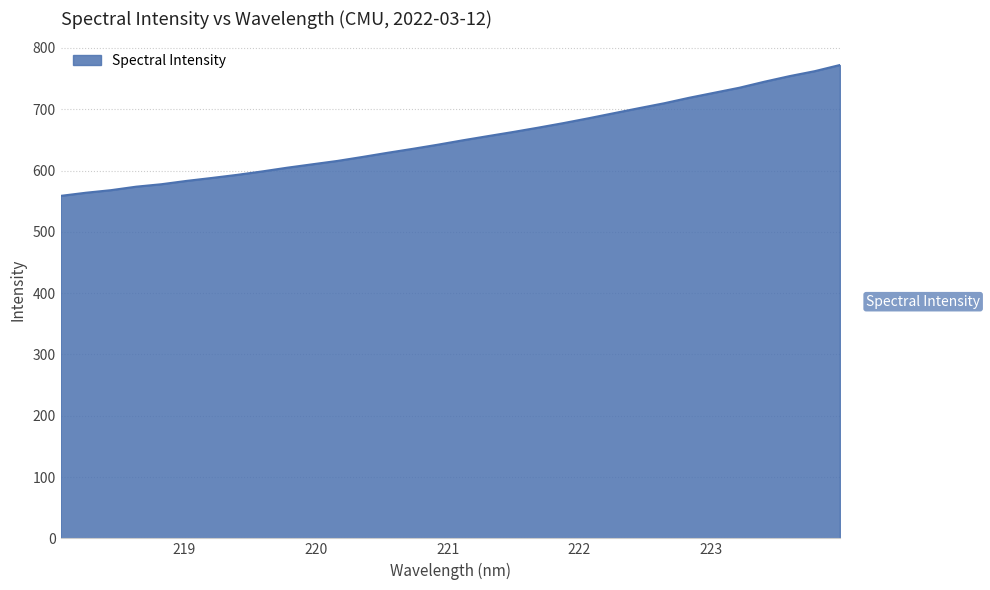

What is the minimum value shown in the chart?

558.8